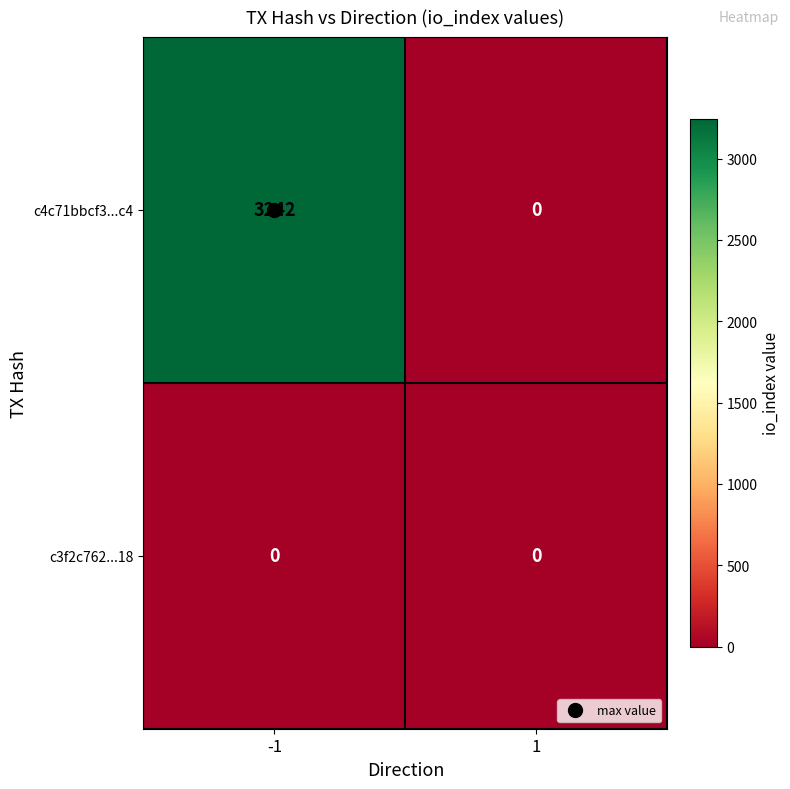

Which series has the widest spread of values?

c4c71bbcf3...c4